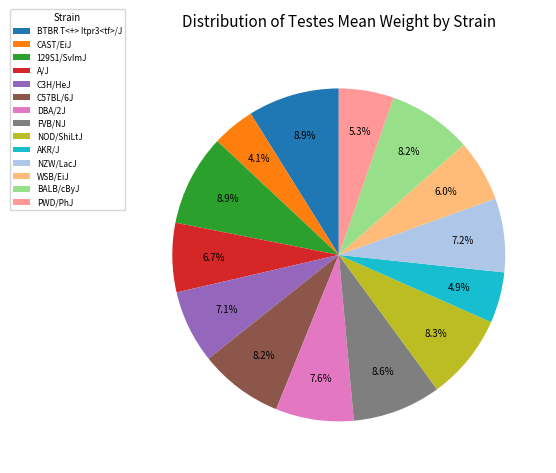

Does any single category account for the majority?

No